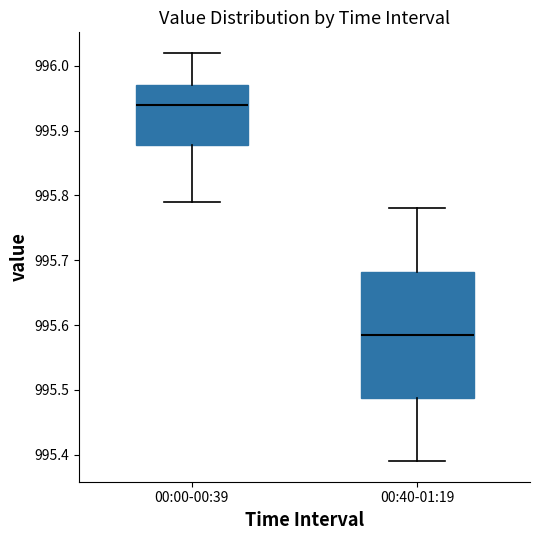

Reading left to right, read every box against the y-axis: the position of its median line, the range the box covers, and the ends of its whiskers. The values are not printed on the chart, so give them approximately, as read against the axis.

00:00-00:39: median 995.94, box 995.88 to 995.97, whiskers 995.79 to 996.02
00:40-01:19: median 995.59, box 995.49 to 995.68, whiskers 995.39 to 995.78